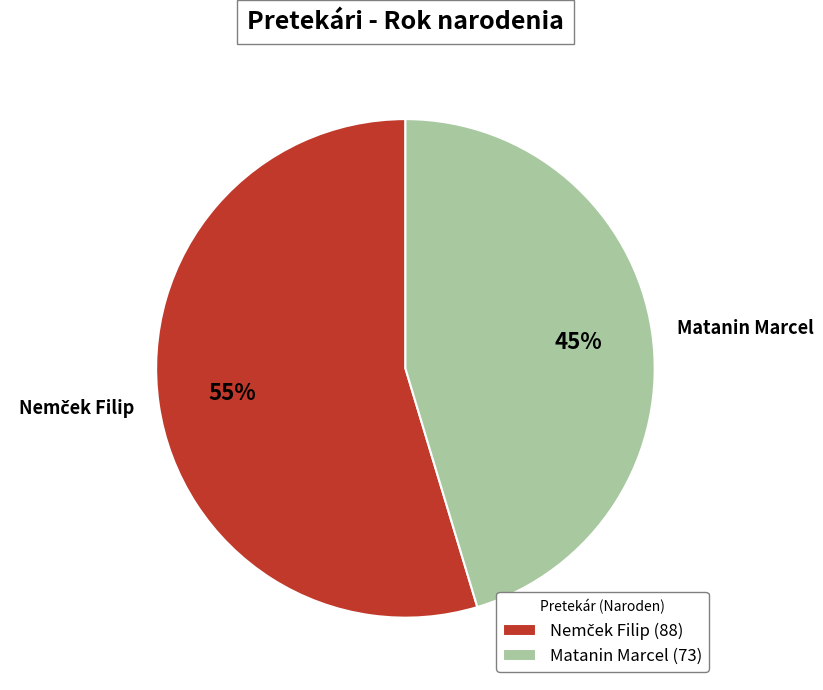

Does Matanin Marcel represent more than half of the total?

No